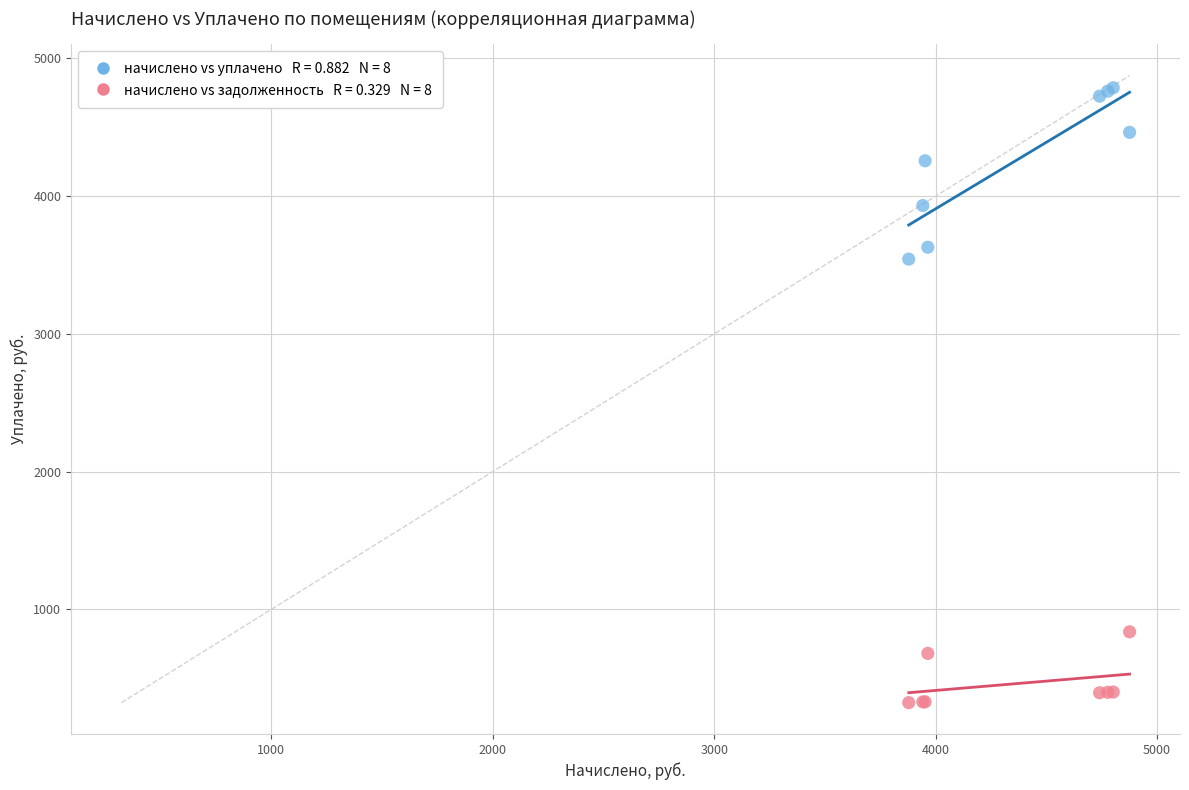

Across all series, what Y value is closest to 2554?

3542.8